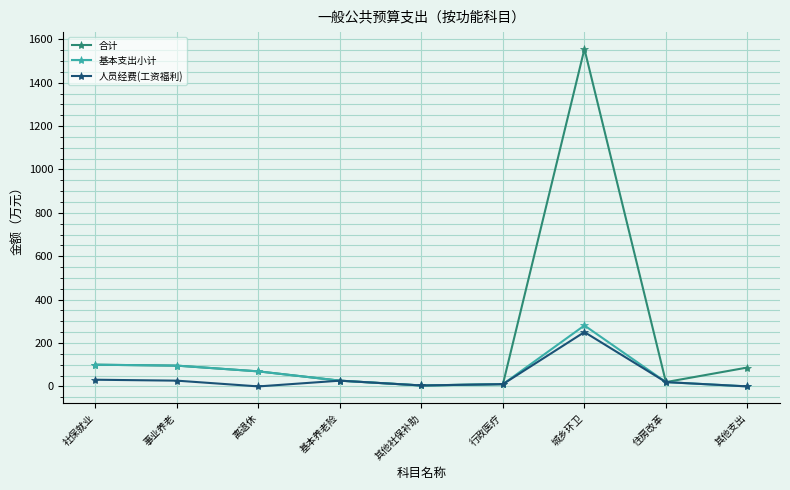

What is the difference between the maximum and minimum values in the 基本支出小计 series?

281.0